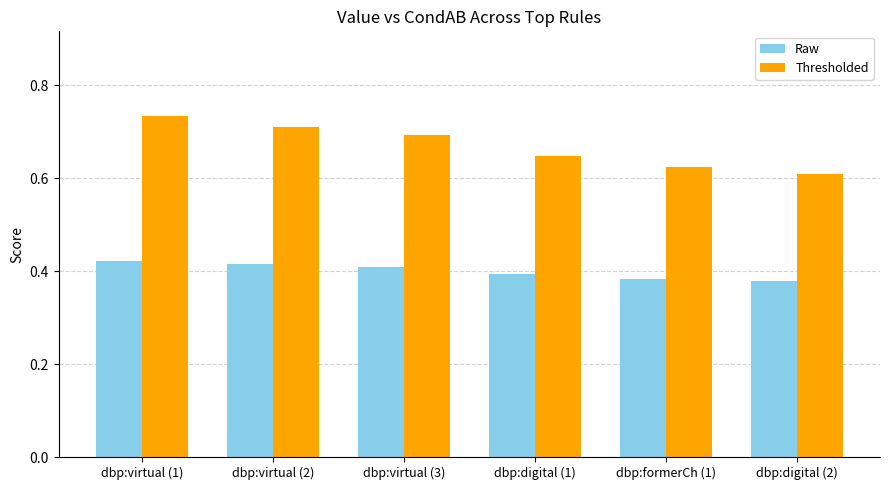

At which label does Raw reach its peak?

dbp:virtual (1)